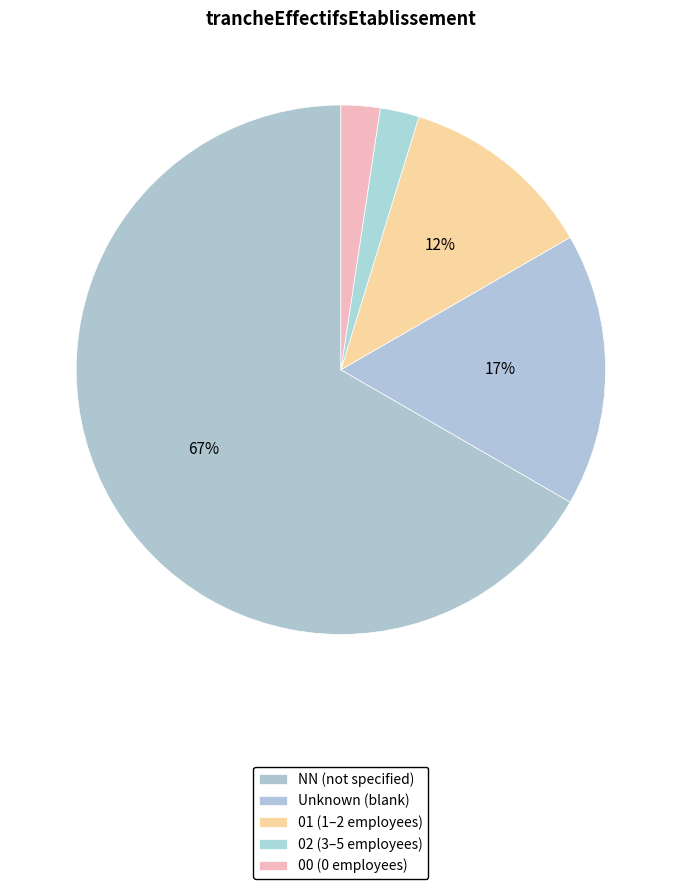

Count the number of slices in the pie.

5